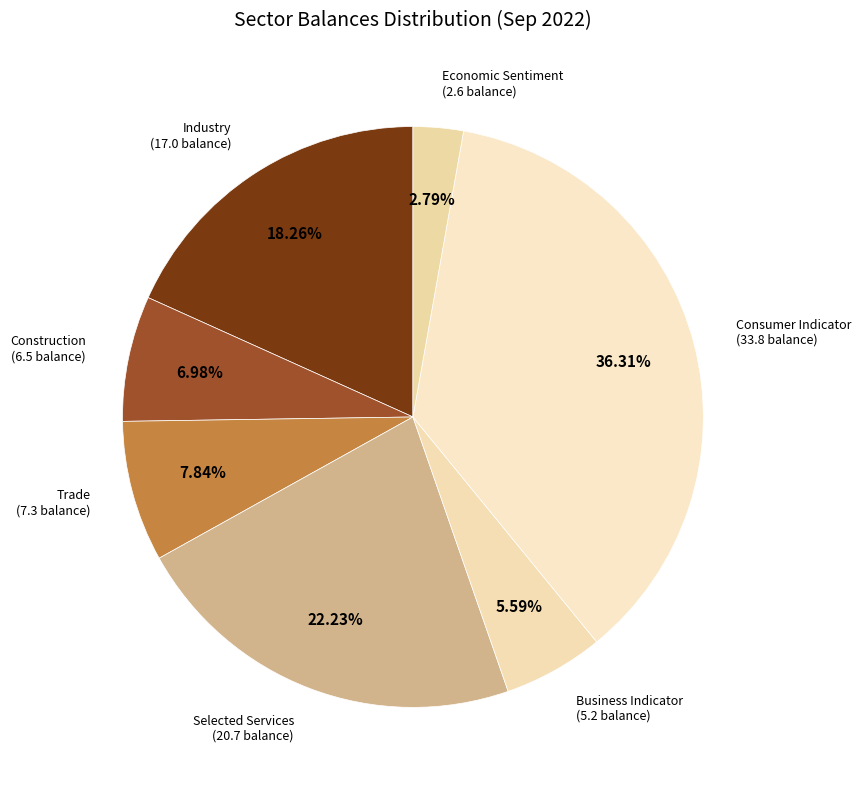

To the nearest percent, what is the difference between the largest and smallest slice percentages?

34%